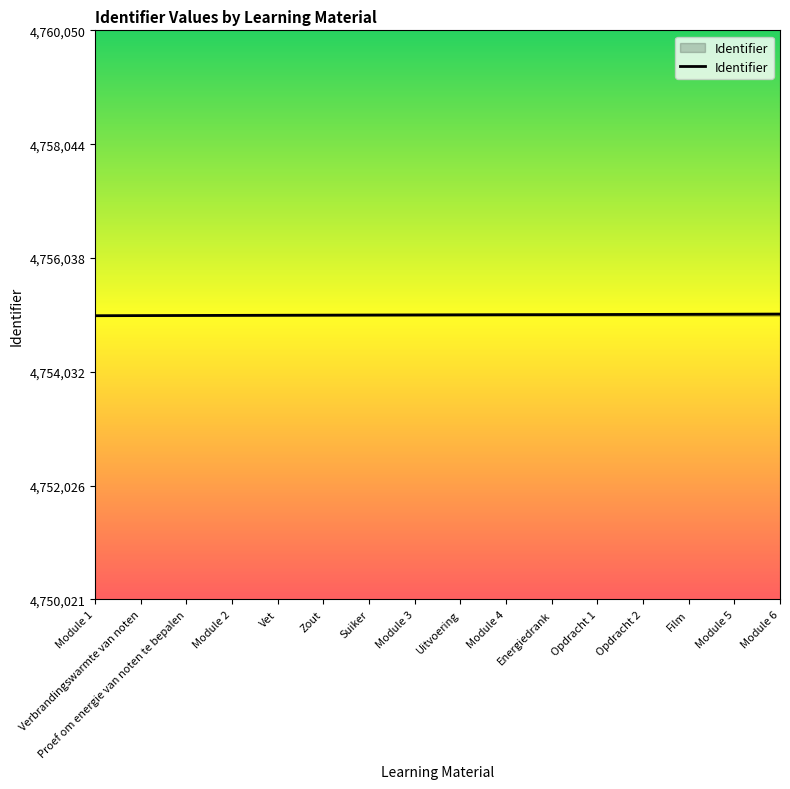

What is the greatest value displayed?

4755050